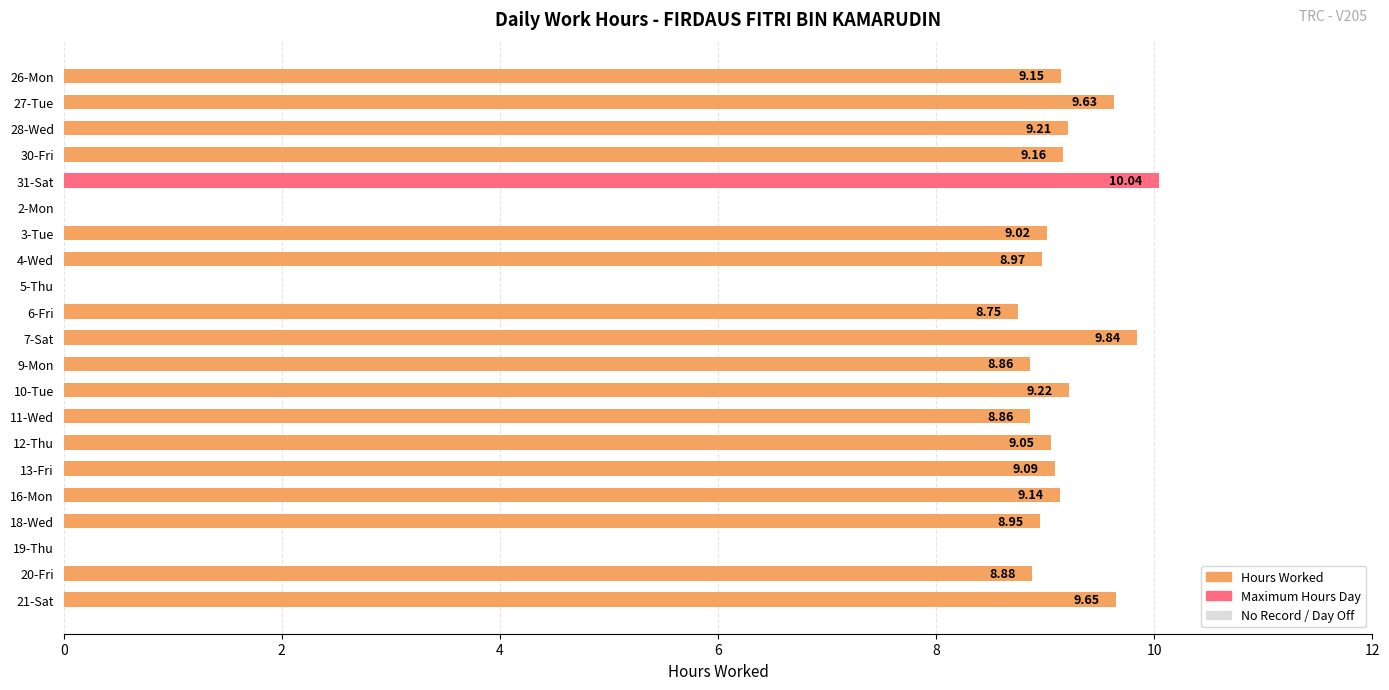

The value at 3-Tue is 12.8. True or false?

False